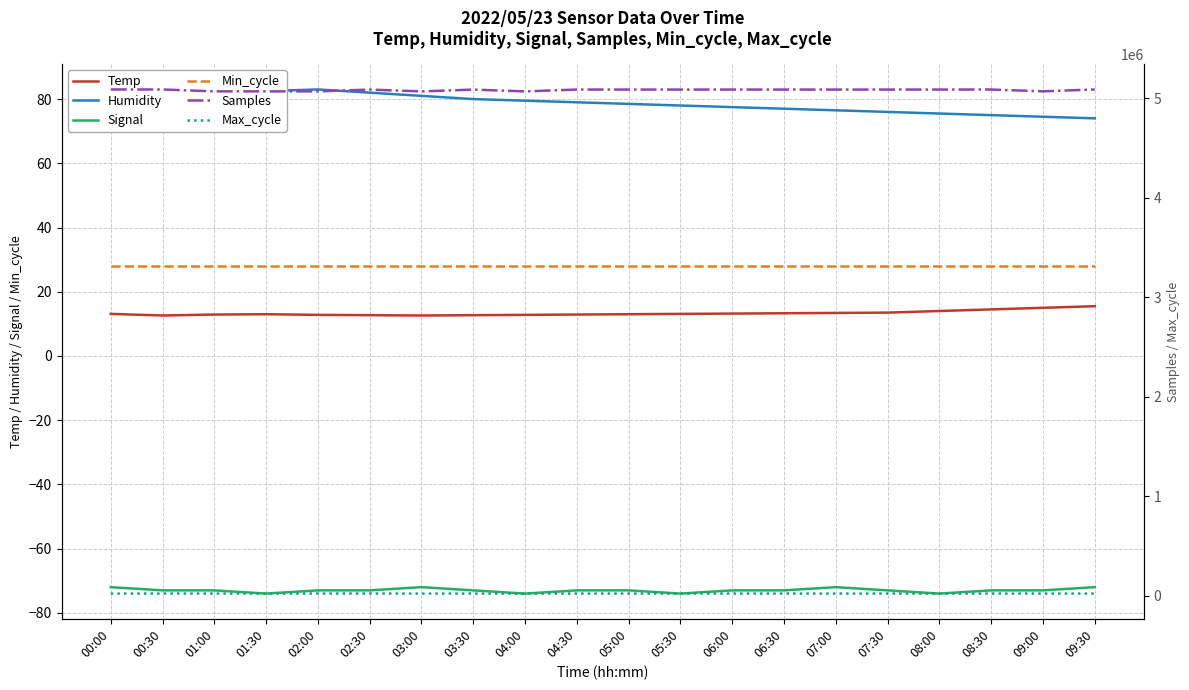

What is the spread (max minus min) of values at 01:00?

5070141.0